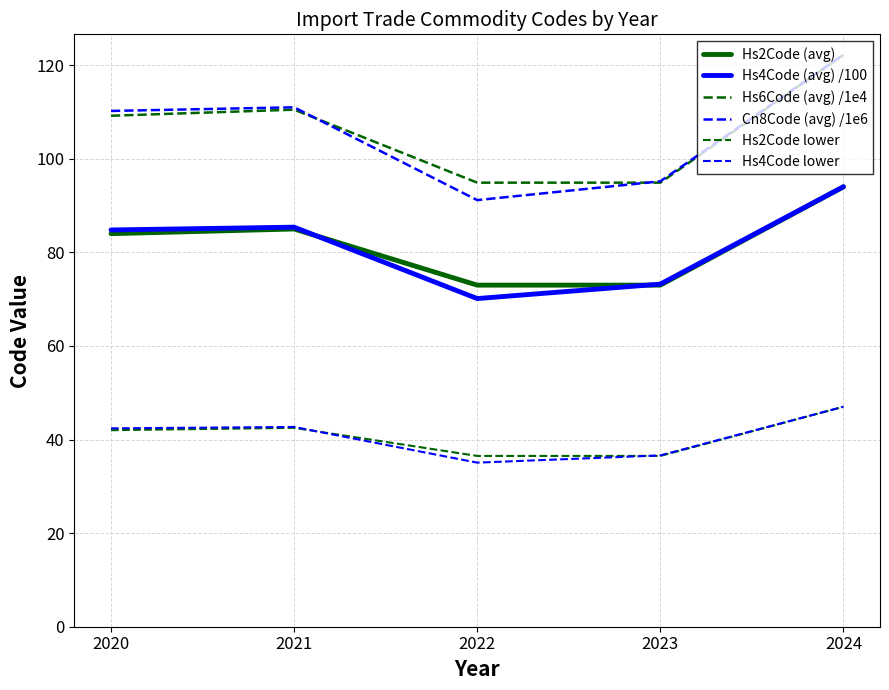

Reading left to right, what are all the values shown in this chart?

Hs2Code (avg): 84.0	85.0	73.0	73.0	94.0
Hs4Code (avg) /100: 84.8	85.4	70.1	73.2	94.0
Hs6Code (avg) /1e4: 109.2	110.5	94.9	94.9	122.2
Cn8Code (avg) /1e6: 110.2	111.0	91.2	95.2	122.2
Hs2Code lower: 42.0	42.5	36.5	36.5	47.0
Hs4Code lower: 42.4	42.7	35.1	36.6	47.0